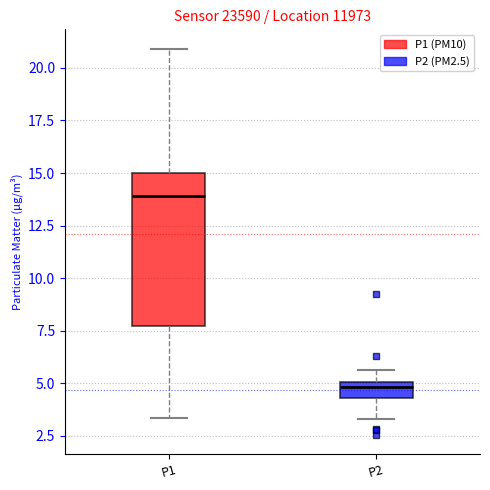

Where does the lower whisker of the box for P1 end on the y-axis? The values are not printed on the chart, so give them approximately, as read against the axis.

3.5